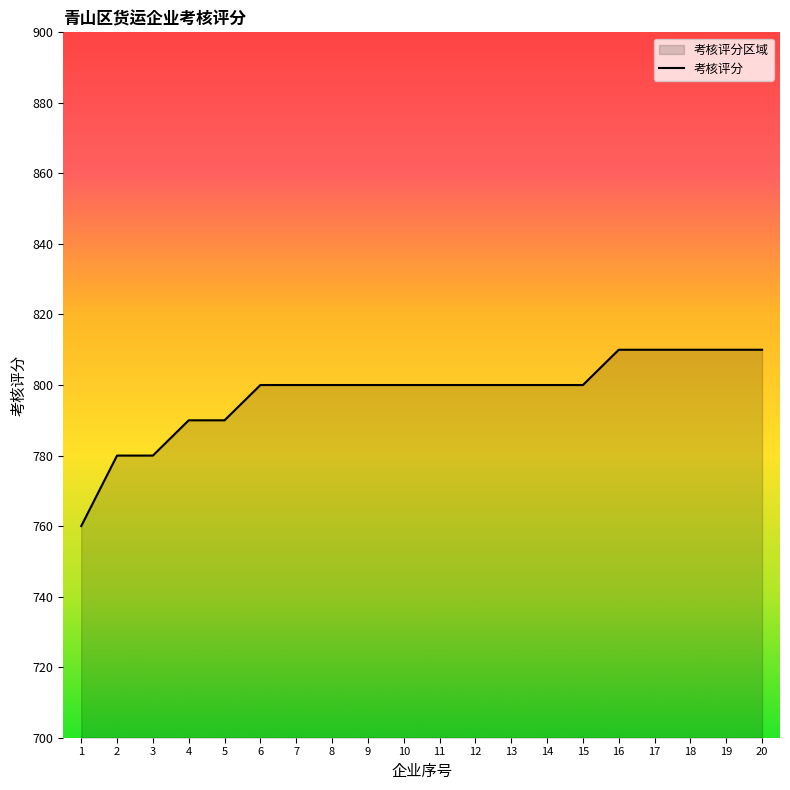

How many values are between 800 and 810?

15